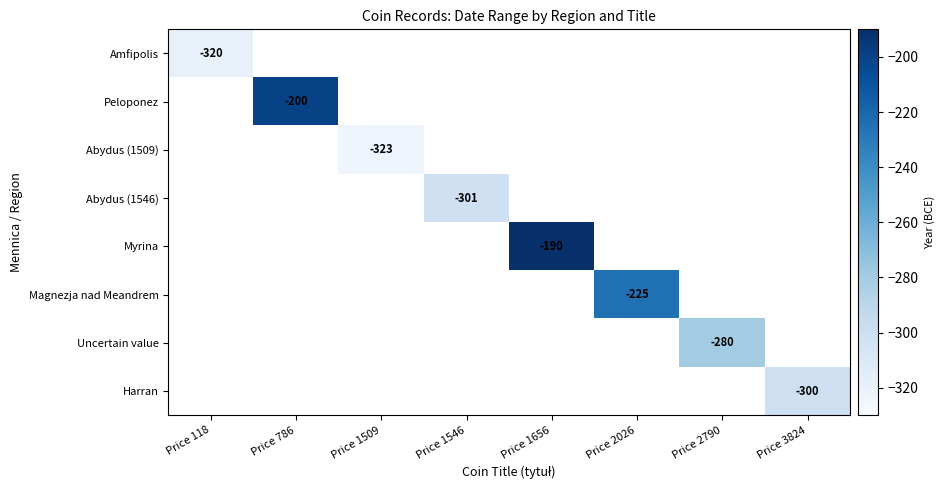

At which category does the chart reach its peak across all series?

Price 1656